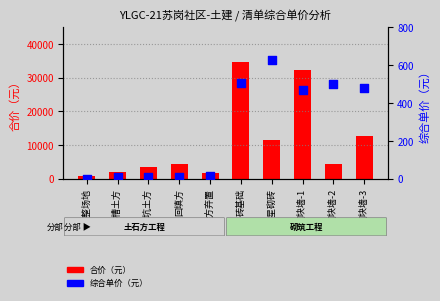

What is the total value across all series at 砖基础?

35167.5